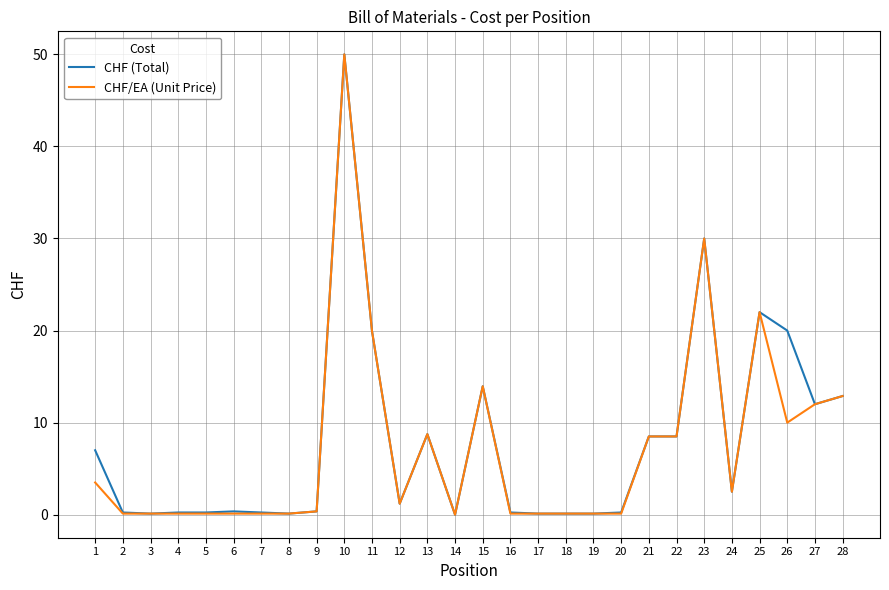

At which label does CHF (Total) reach its peak?

10